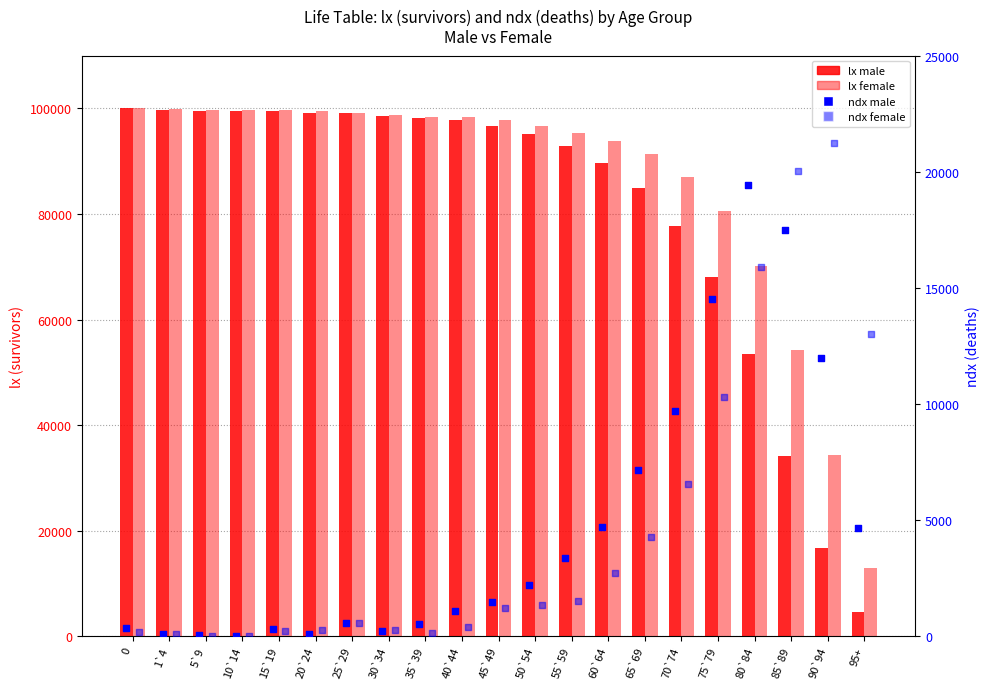

Which series contains the lowest Y value?

ndx female